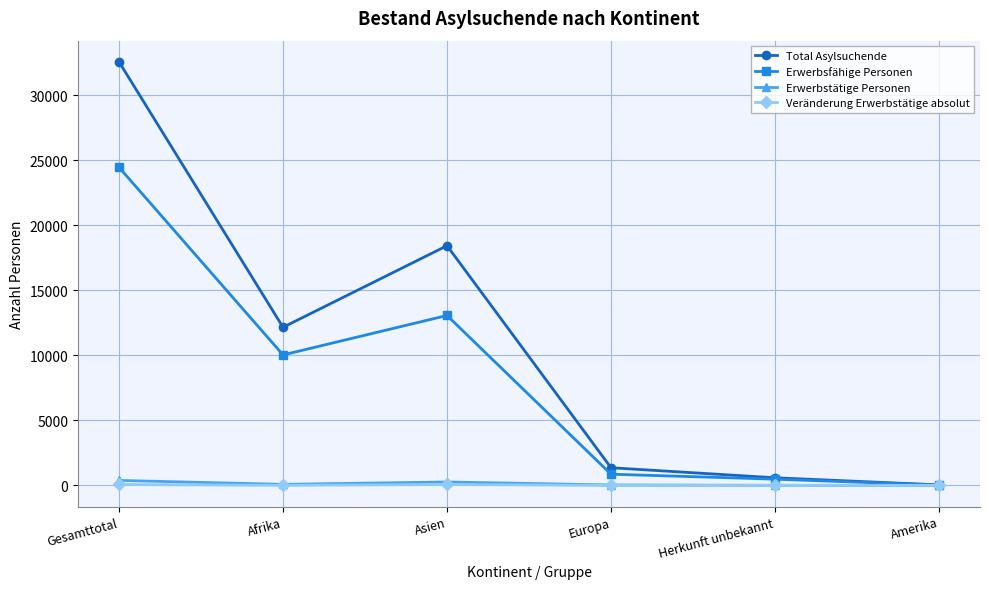

True or false: Erwerbsfähige Personen has more than 2 points higher than both neighbors.

False